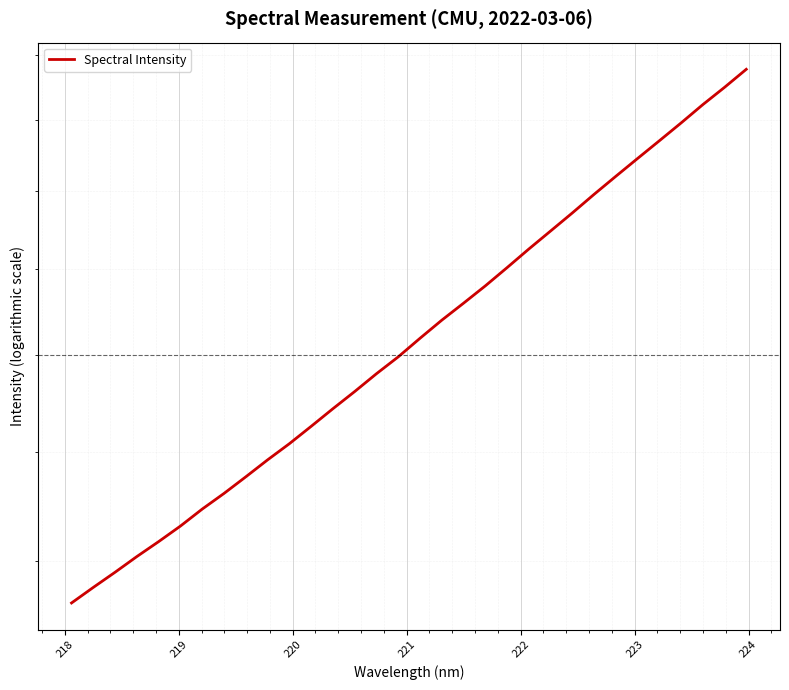

Count the number of values greater than 1838.

16